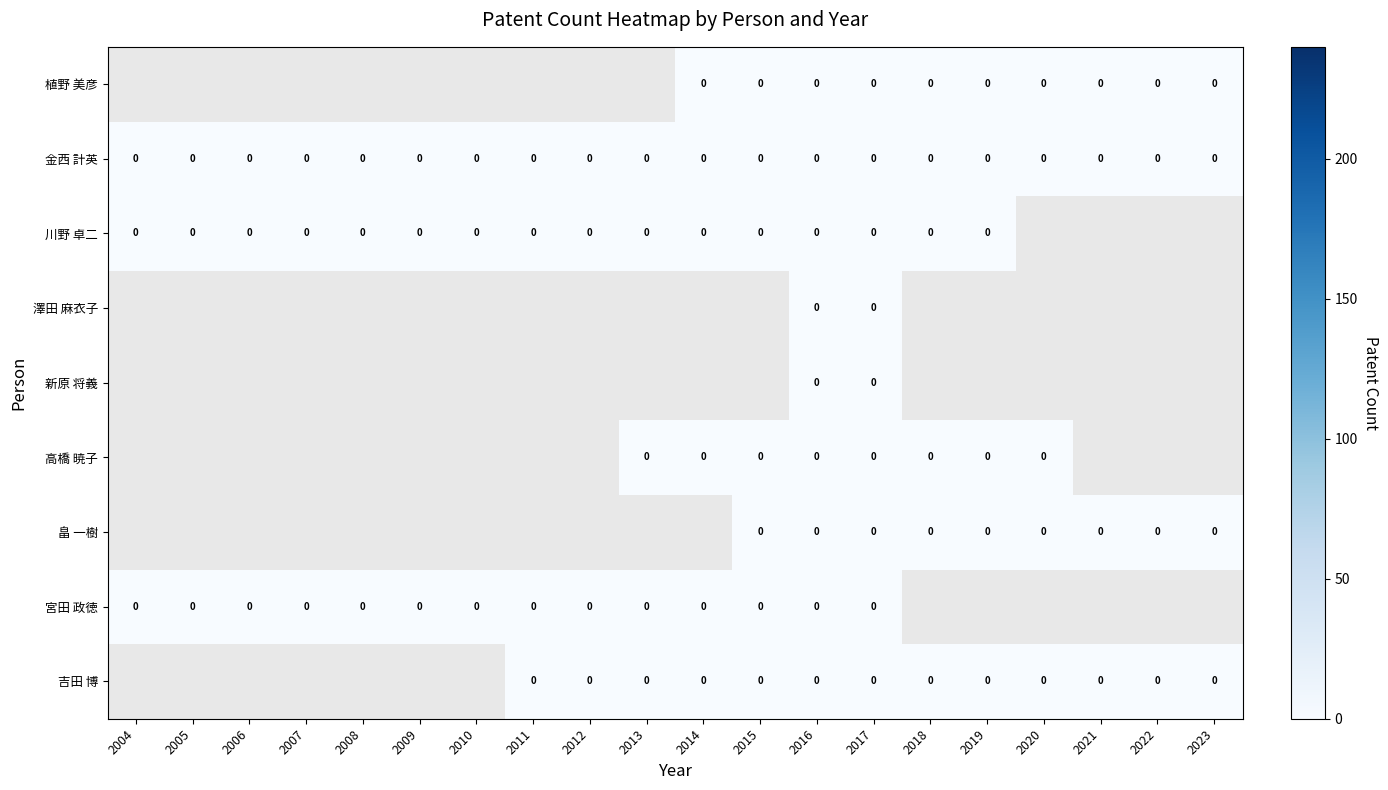

At which label does 宮田 政徳 reach its minimum?

2004